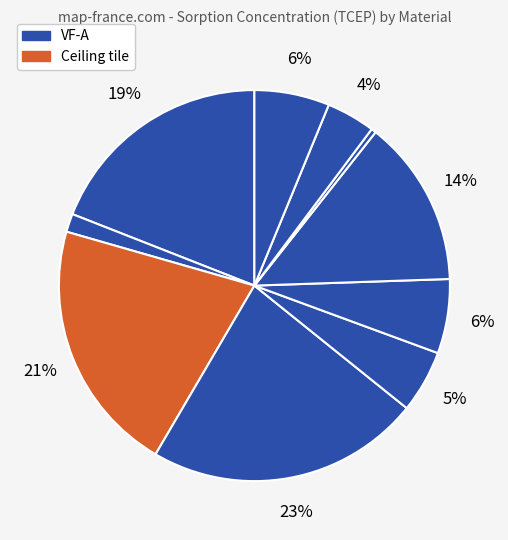

How many slices are in this pie chart?

10